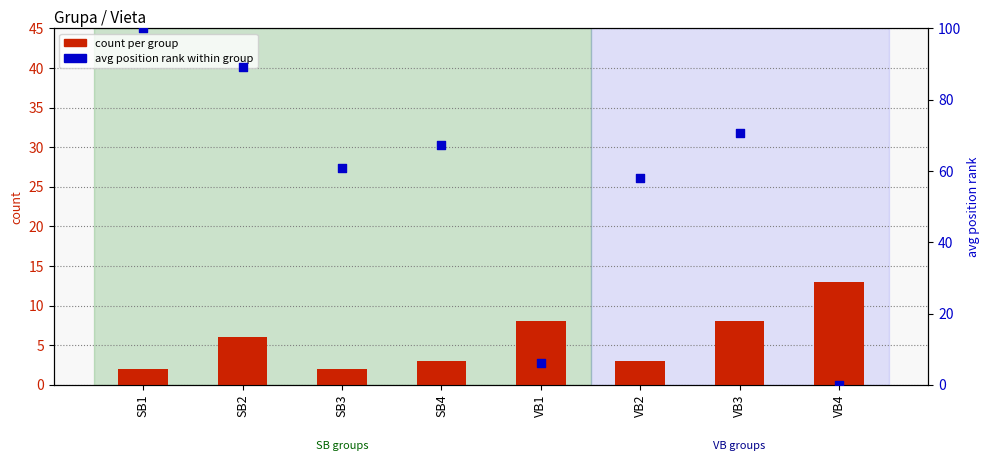

What are all the series names shown in the legend?

count per group, avg position rank within group